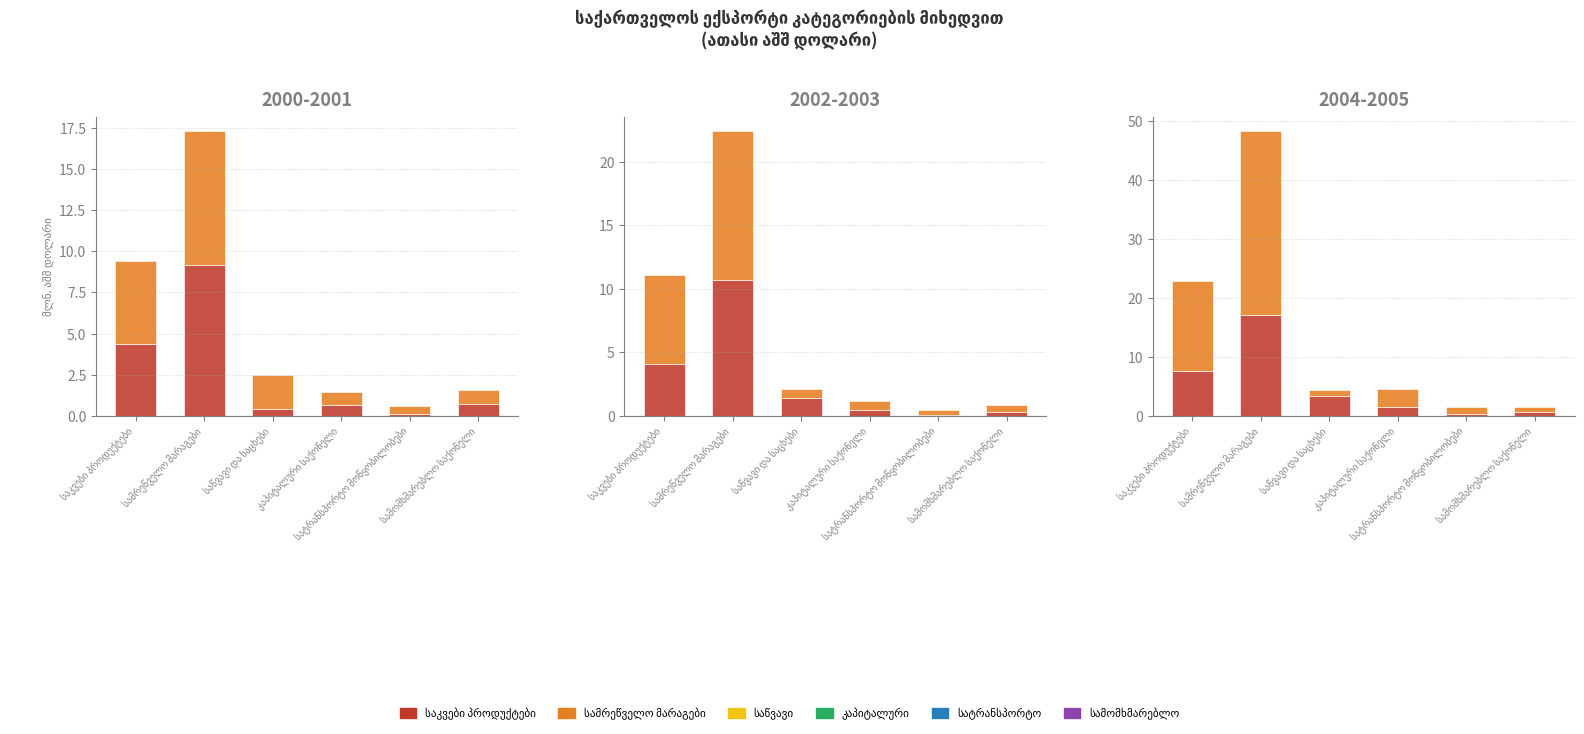

Does the chart contain stacked bars?

No